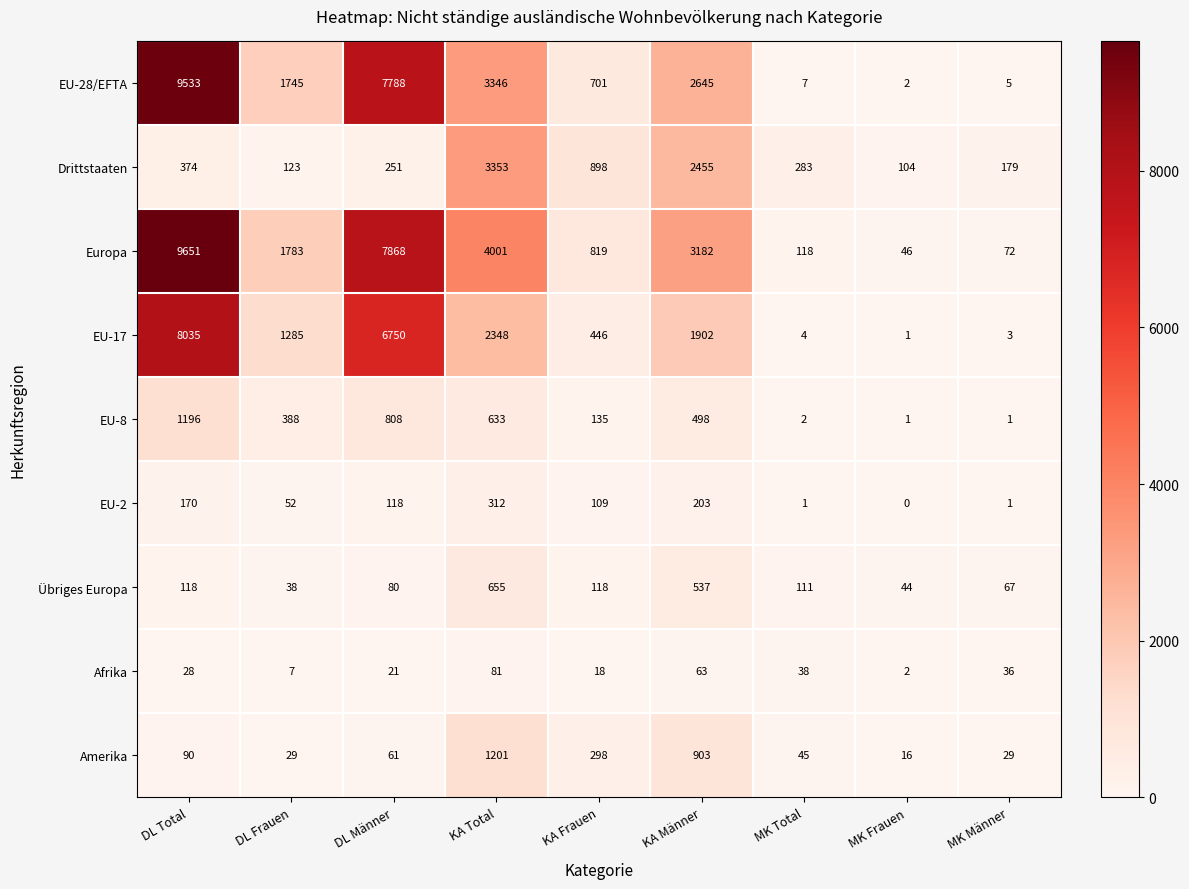

Is the value of Drittstaaten at MK Total greater than the value of EU-8 at KA Männer?

No